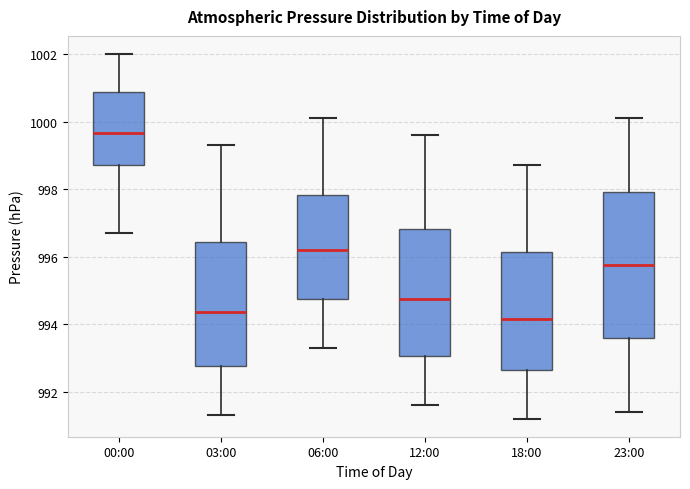

Where does the upper whisker of the box for 06:00 end on the y-axis? The values are not printed on the chart, so give them approximately, as read against the axis.

1000.2